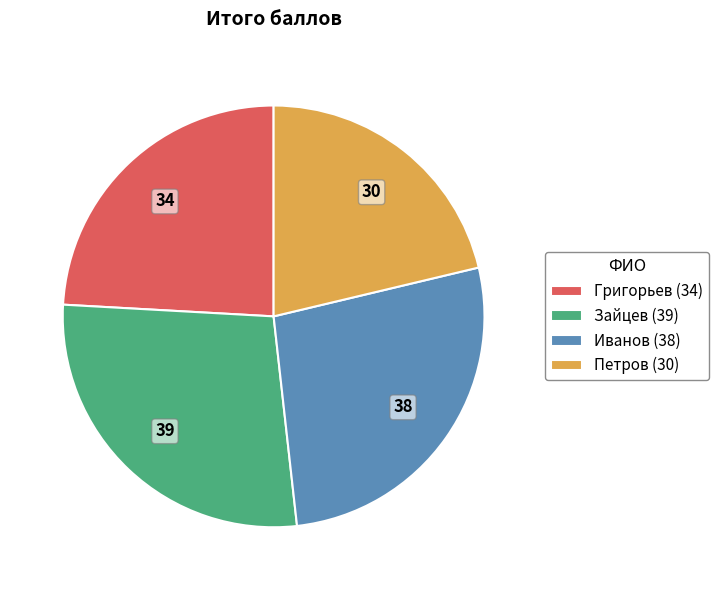

Which category has the biggest portion of the pie?

Зайцев